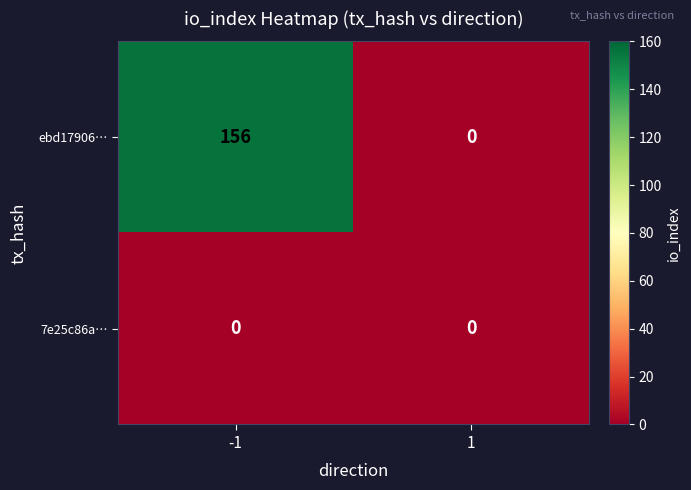

At -1, list the series in order from smallest to largest.

7e25c86a…, ebd17906…